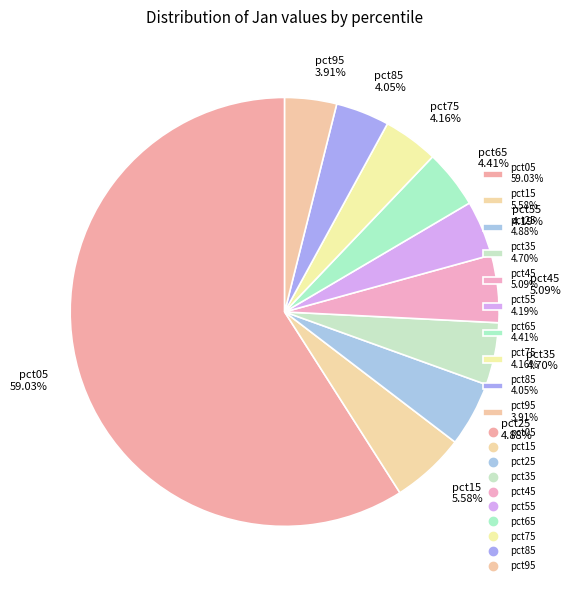

Is the sum of pct55 and pct45 greater than half?

No